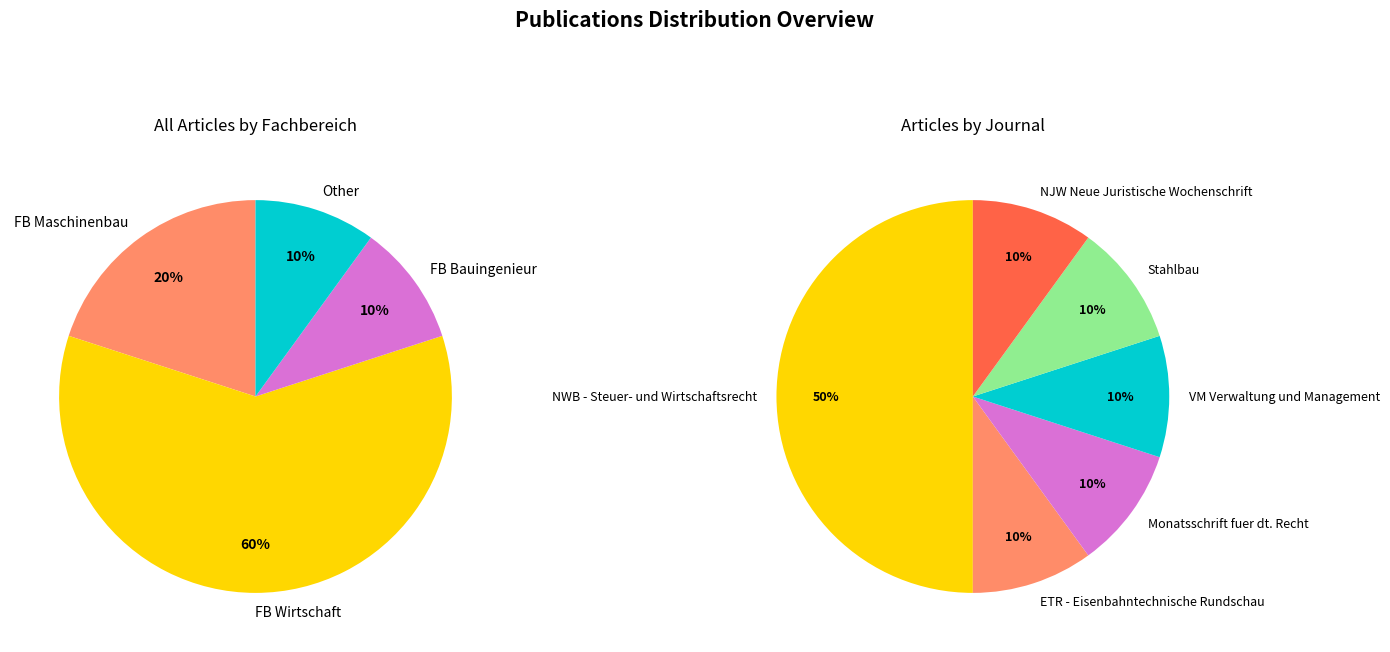

Rank the categories by value from lowest to highest.

Fachbereich Bauingenieurwesen, Other, Fachbereich Maschinenbau und Mechatronik, Fachbereich Wirtschaftswissenschaften